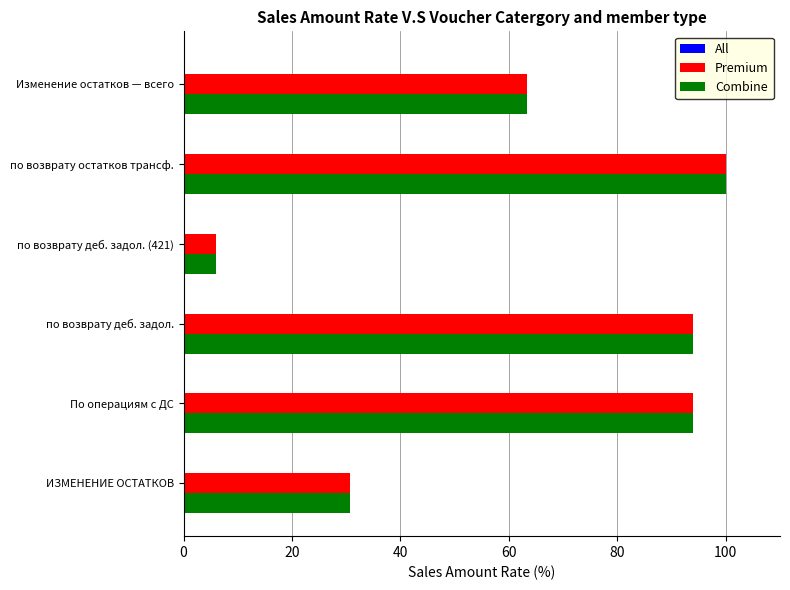

The value of Combine at по возврату деб. задол. is 50.3. True or false?

False